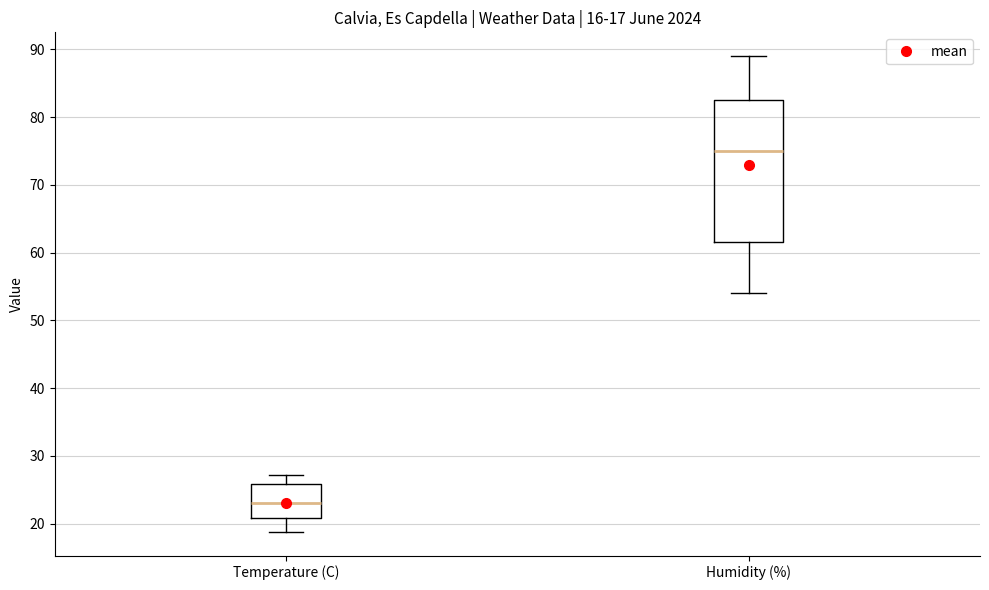

Which box has the highest median line?

Humidity (%)